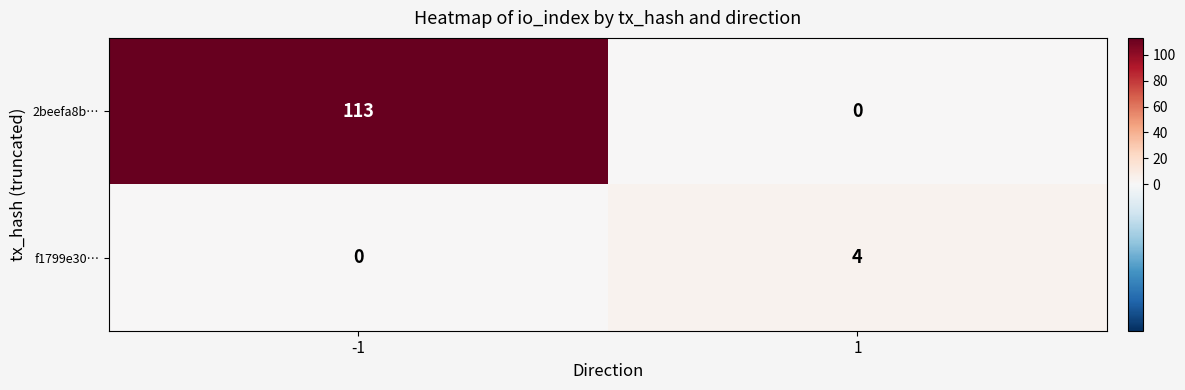

At which category is the sum across all series the highest?

-1